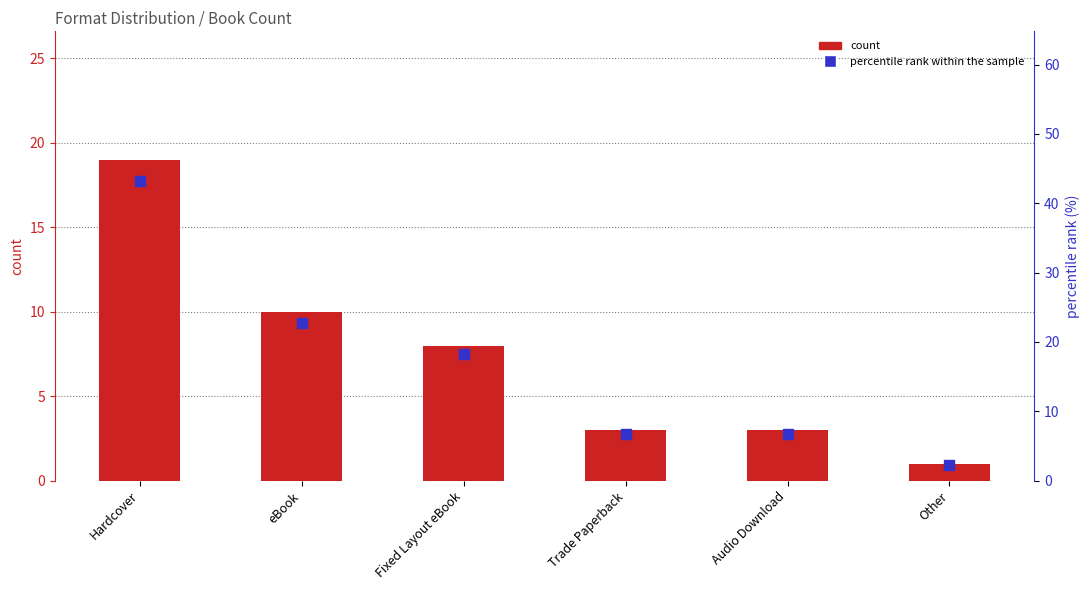

Which series has the widest spread of Y values?

percentile rank within the sample